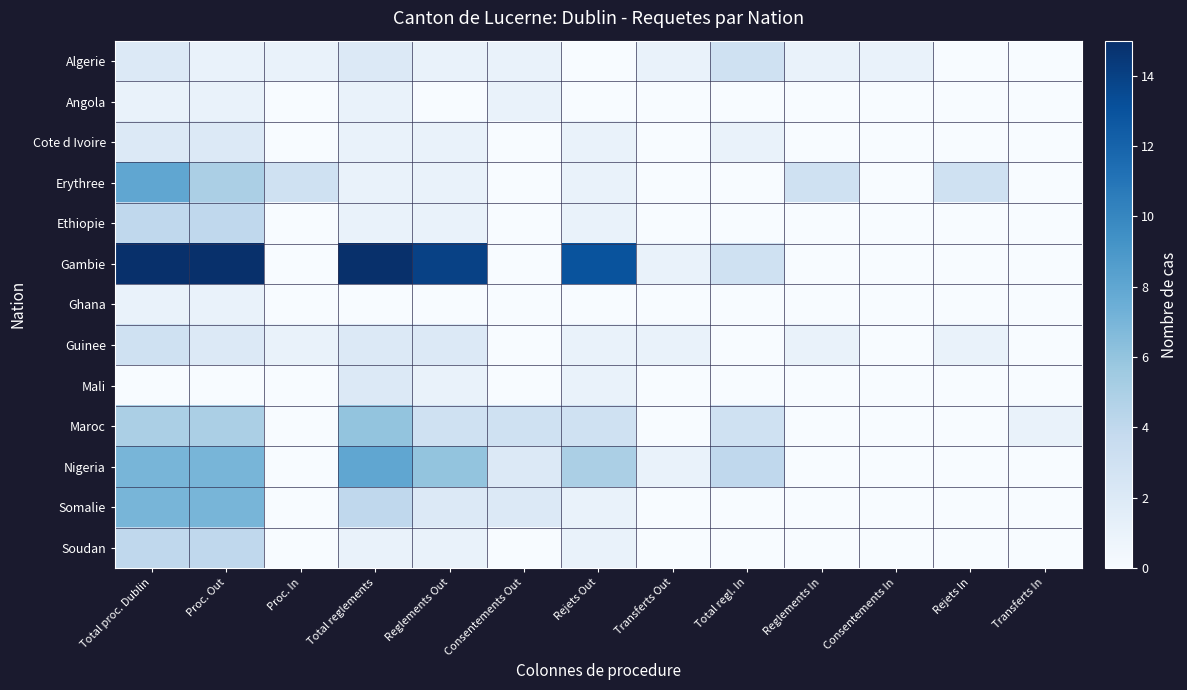

Which label corresponds to the smallest value in the chart?

Rejets Out